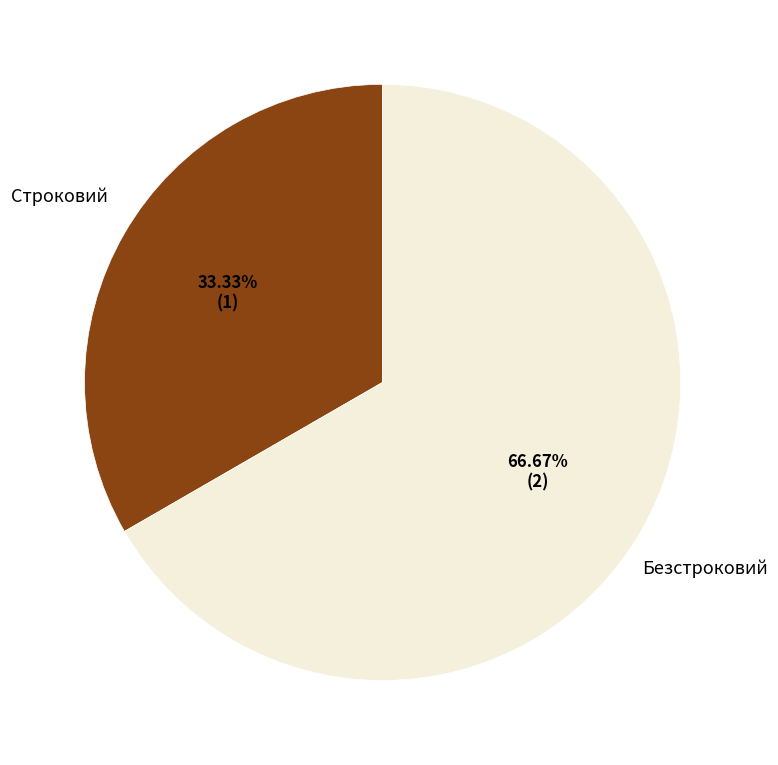

How many slices are in this pie chart?

2